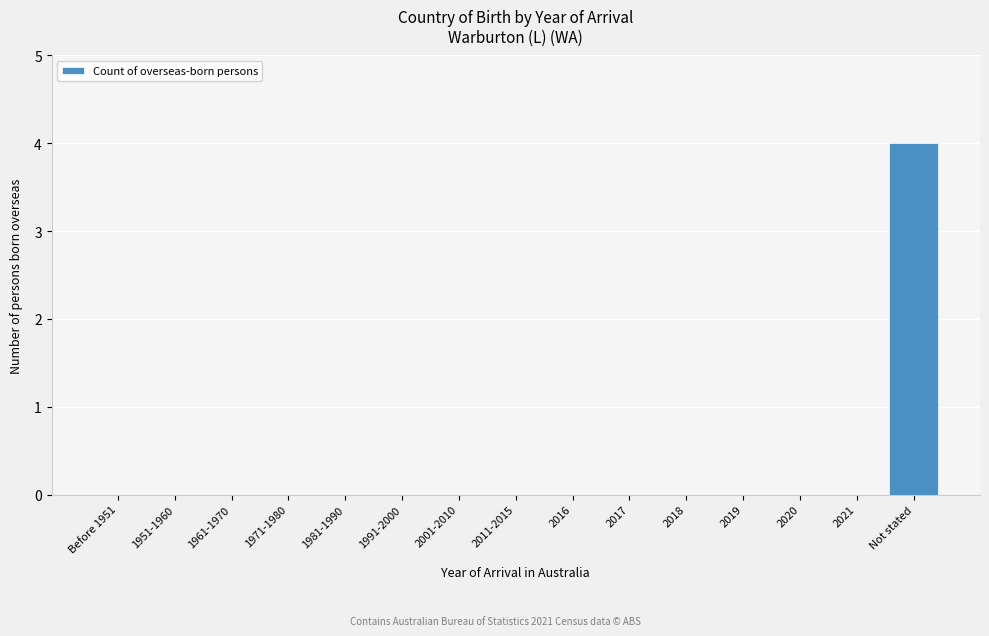

Reading left to right, transcribe all the data shown in this chart.

Before 1951=0	1951-1960=0	1961-1970=0	1971-1980=0	1981-1990=0	1991-2000=0	2001-2010=0	2011-2015=0	2016=0	2017=0	2018=0	2019=0	2020=0	2021=0	Not stated=4